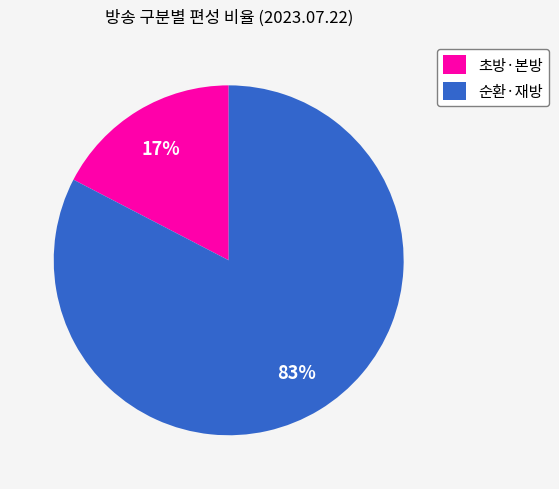

Count the number of slices in the pie.

2